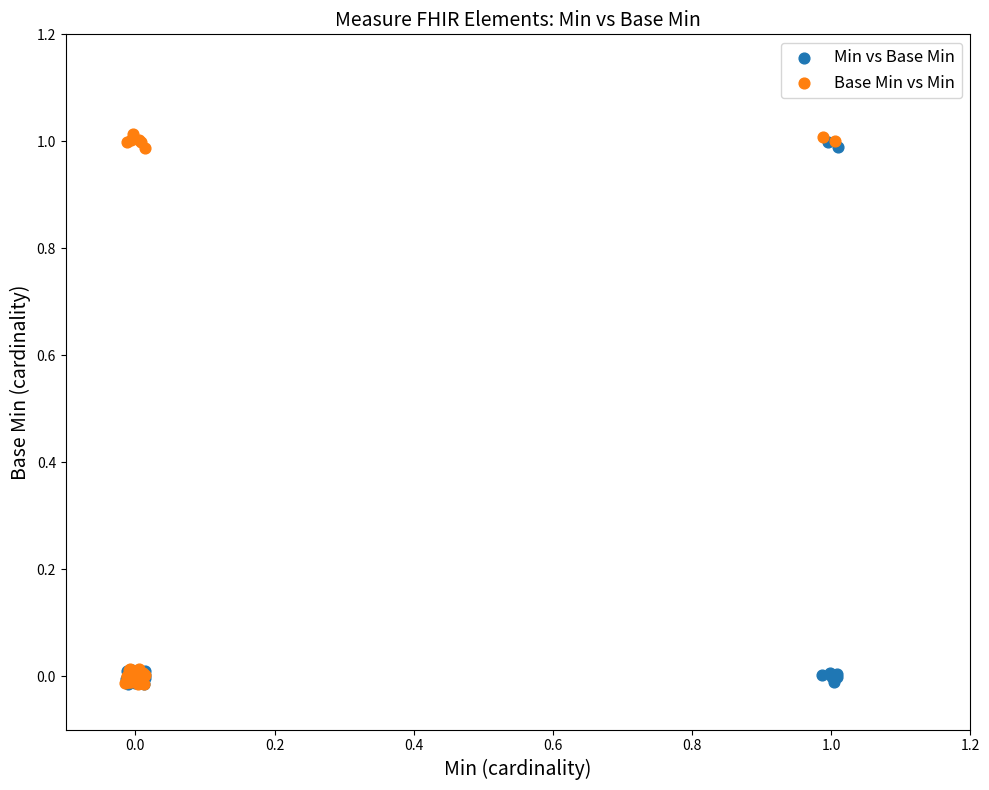

Which series has the widest spread of Y values?

Base Min vs Min